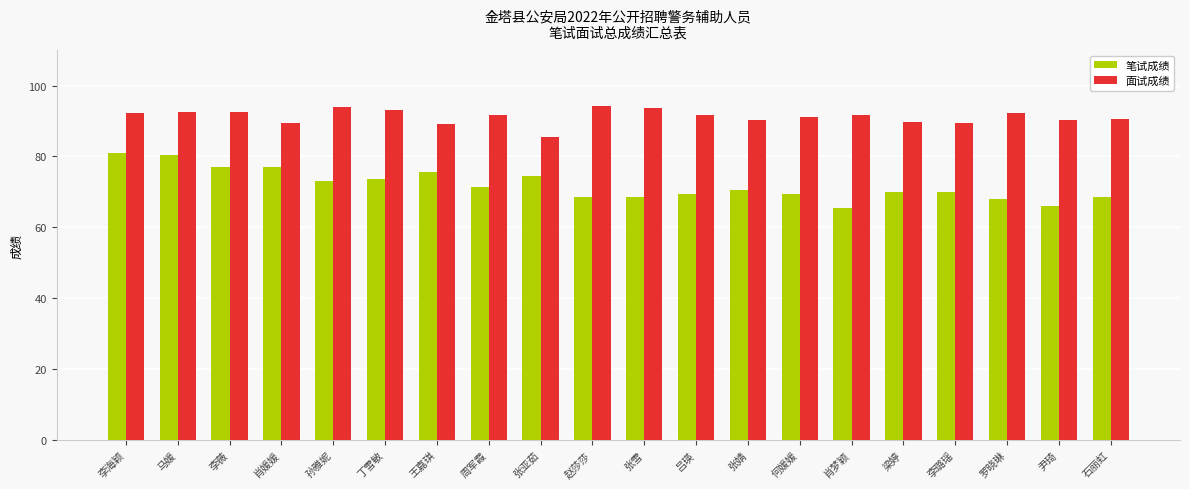

The value of 笔试成绩 at 石丽虹 is 18.4. True or false?

False